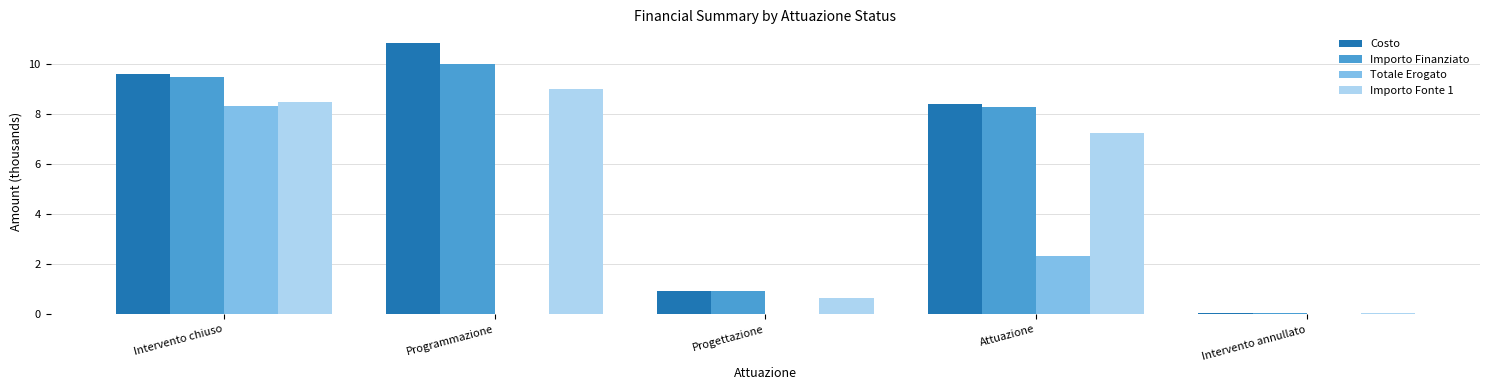

What is the total value across all series at Progettazione?

2.5